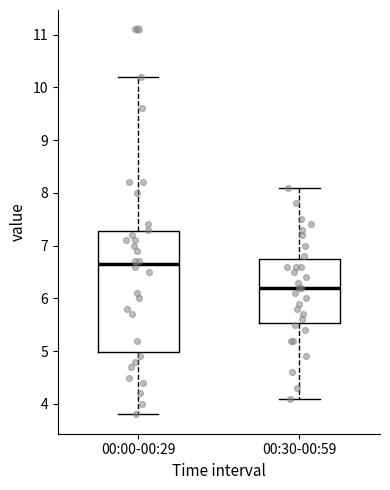

Where does the lower whisker of the box for 00:00-00:29 end on the y-axis? The values are not printed on the chart, so give them approximately, as read against the axis.

3.8